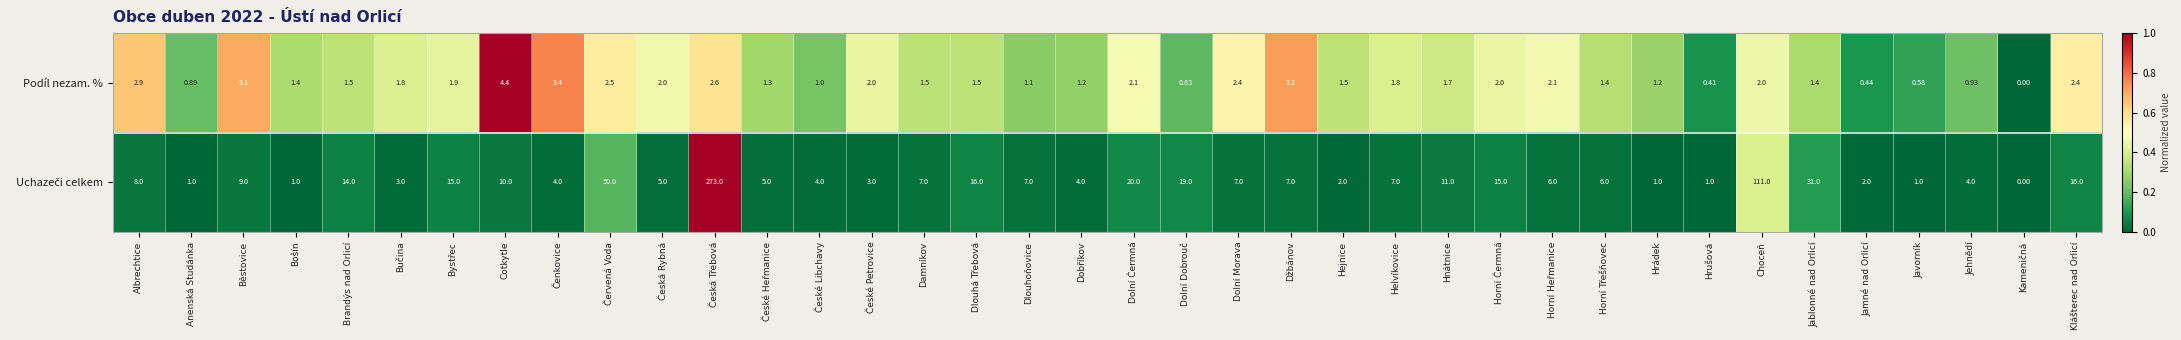

At which category does the chart reach its peak across all series?

Česká Třebová